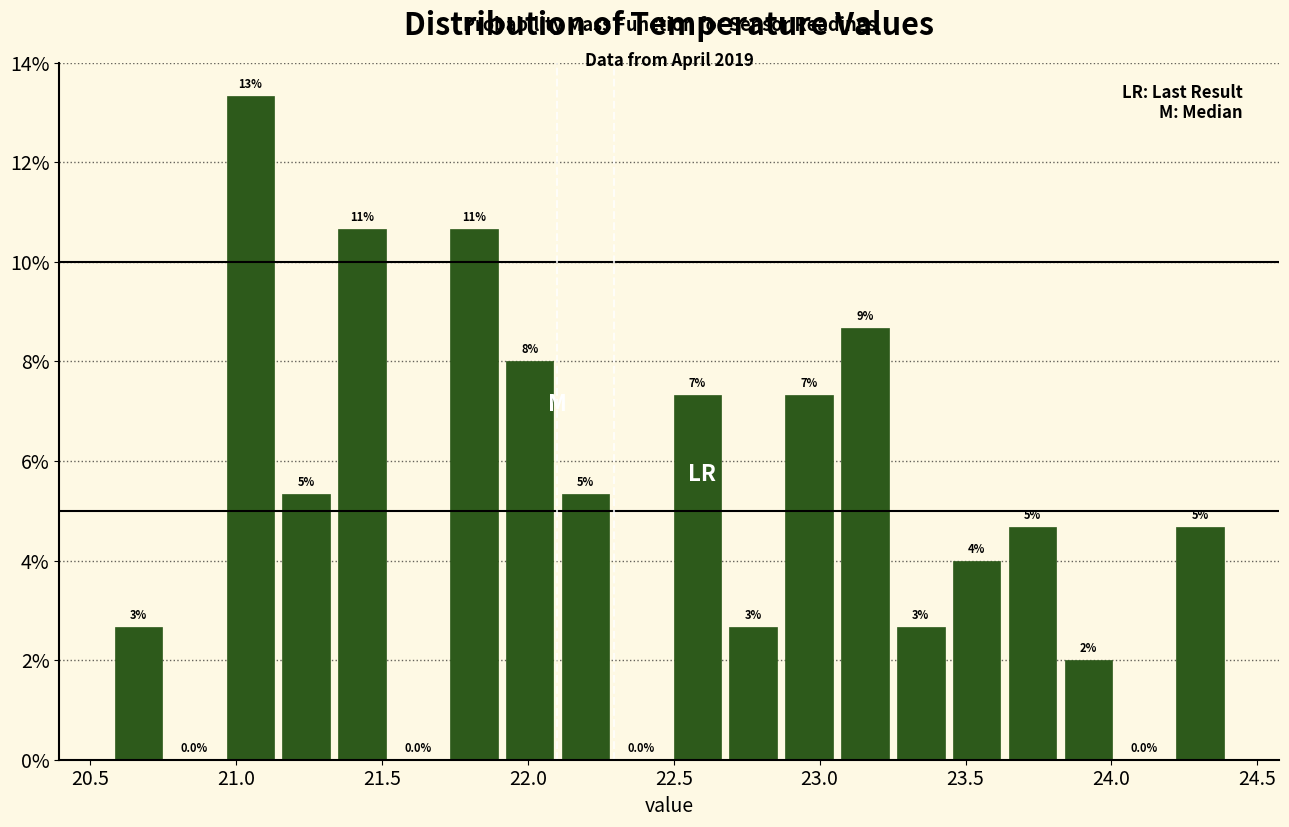

Around what value on the x-axis is the tallest bar? Give the approximate position of its centre, as read against the axis.

21.05